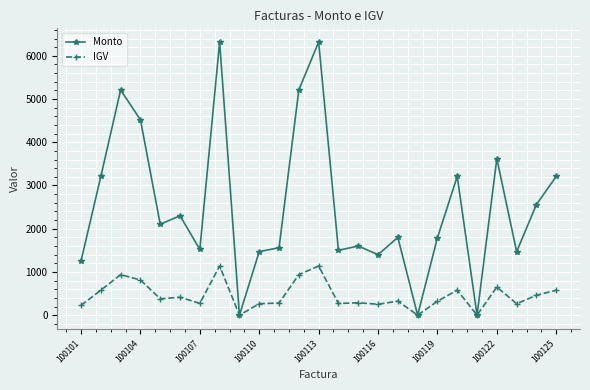

Rank the series by their average value, from lowest to highest.

IGV, Monto